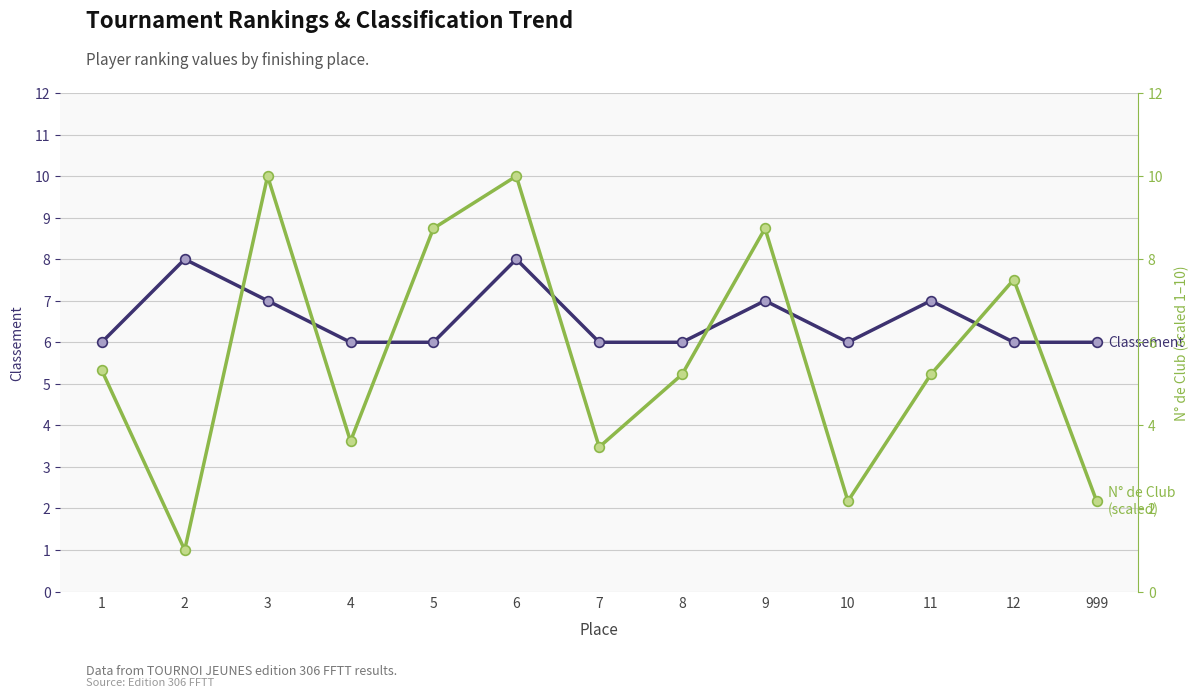

At which category does N° de Club (scaled) reach its first local valley?

2